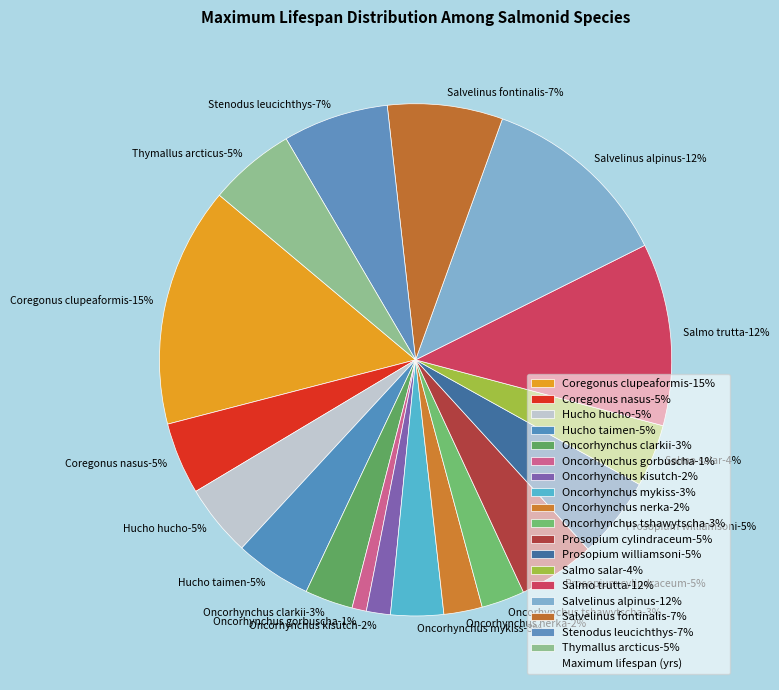

The Coregonus clupeaformis slice represents 4% of the pie. True or false?

False